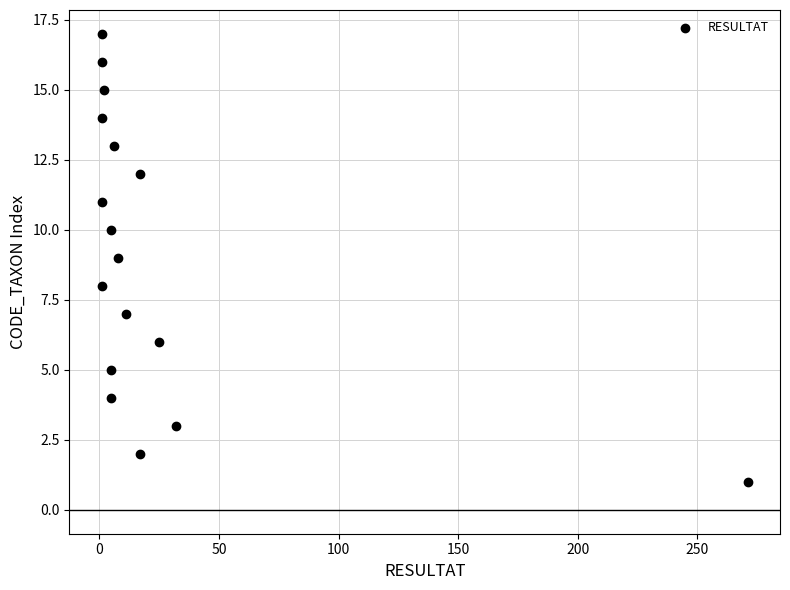

What is the range of Y values (max minus min)?

16